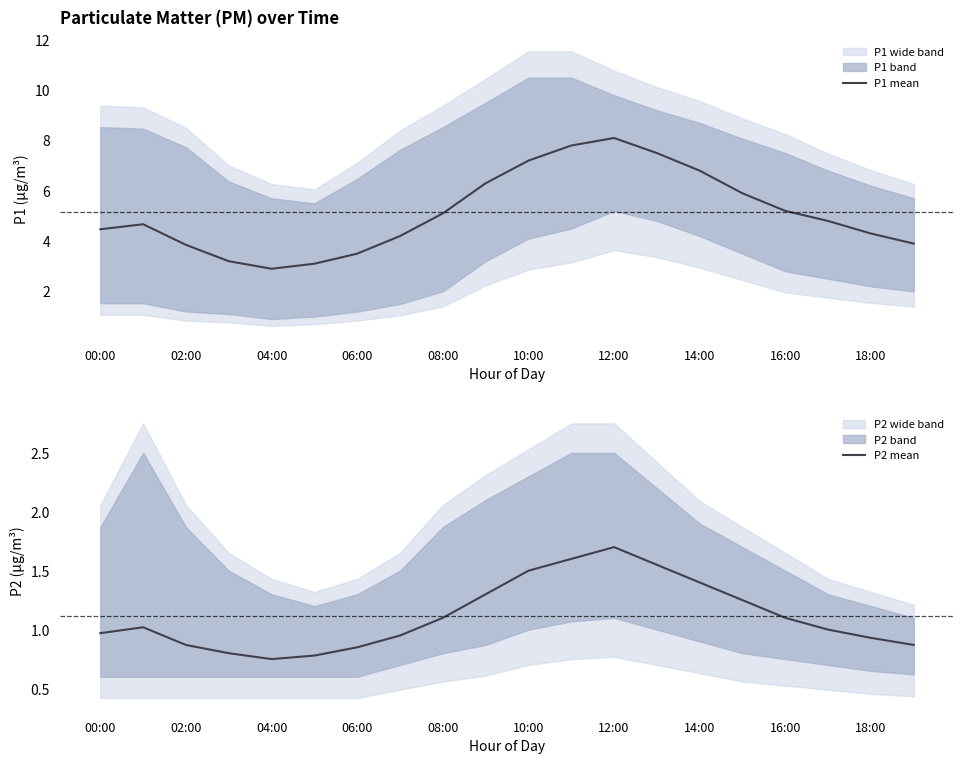

True or false: P2 mean and P1 mean intersect in this chart.

False